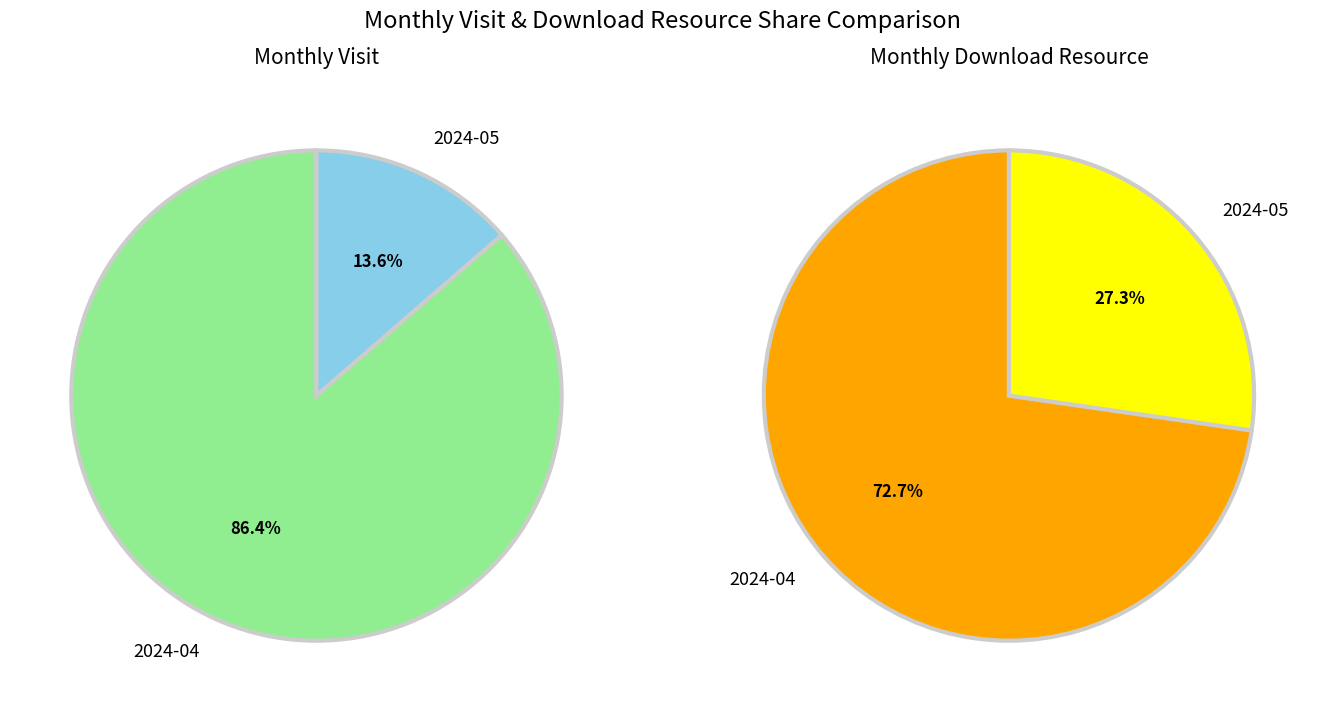

Which category has the biggest portion of the pie?

2024-04